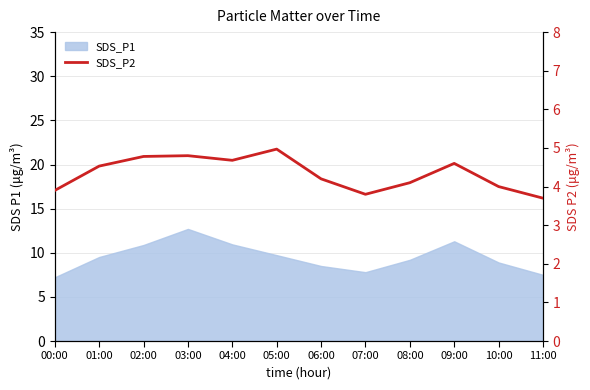

At which category does the chart reach its minimum across all series?

11:00